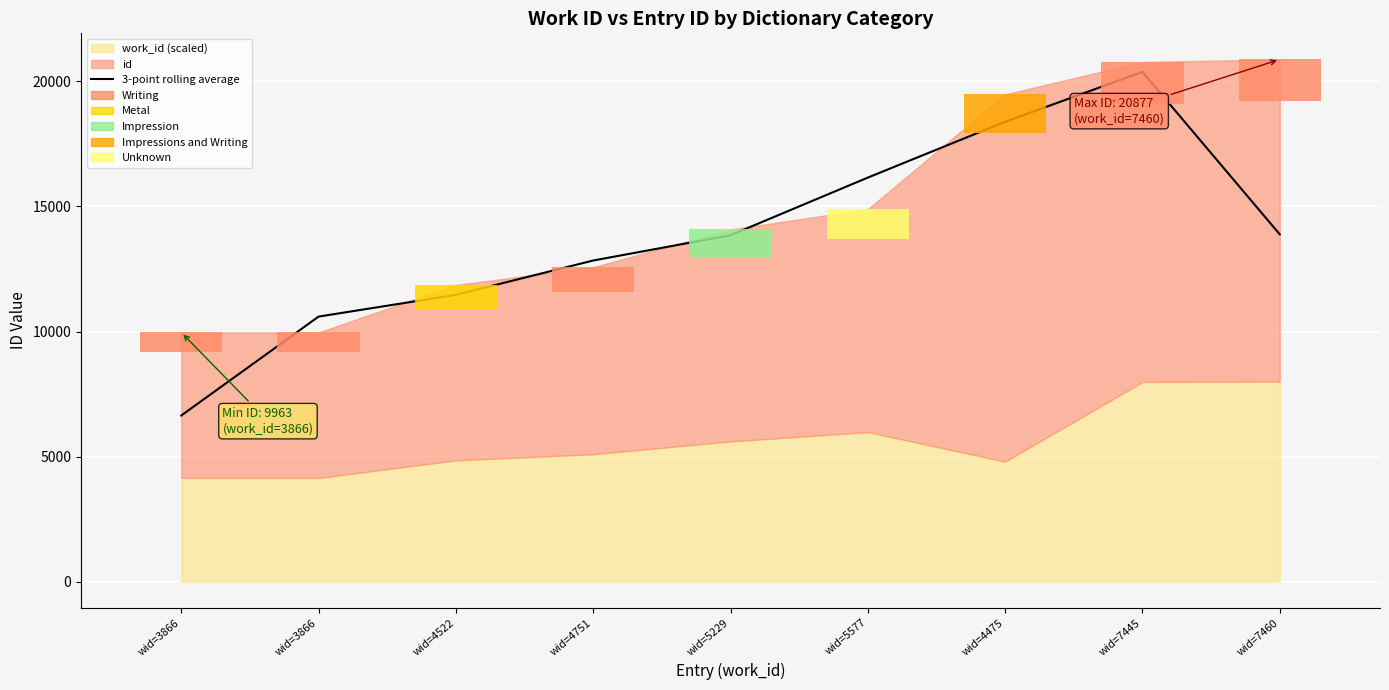

Count the number of categories in the chart.

9